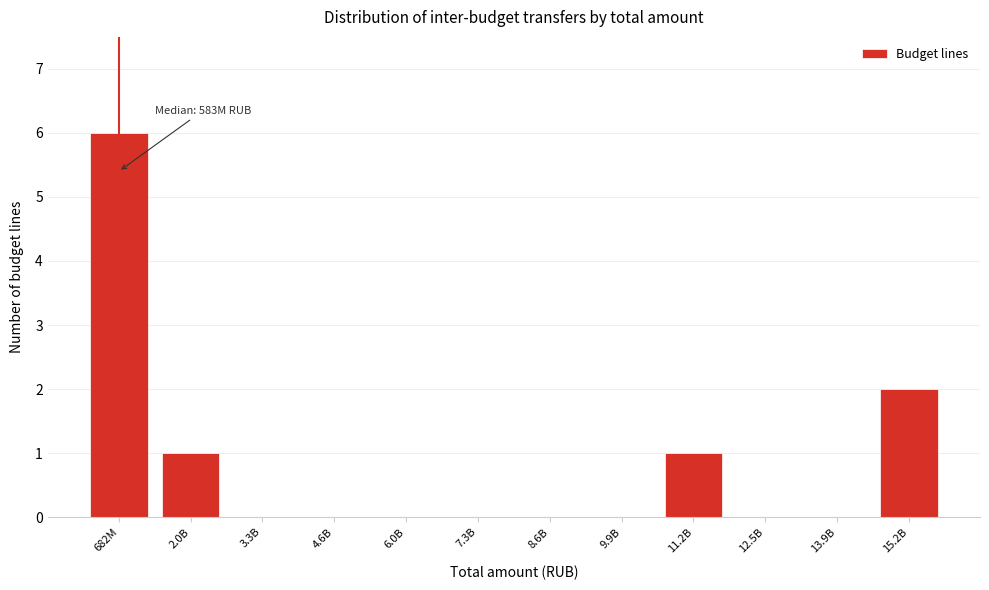

Reading right to left, transcribe all the data shown in this chart.

15.2B=2	13.9B=0	12.5B=0	11.2B=1	9.9B=0	8.6B=0	7.3B=0	6.0B=0	4.6B=0	3.3B=0	2.0B=1	682M=6